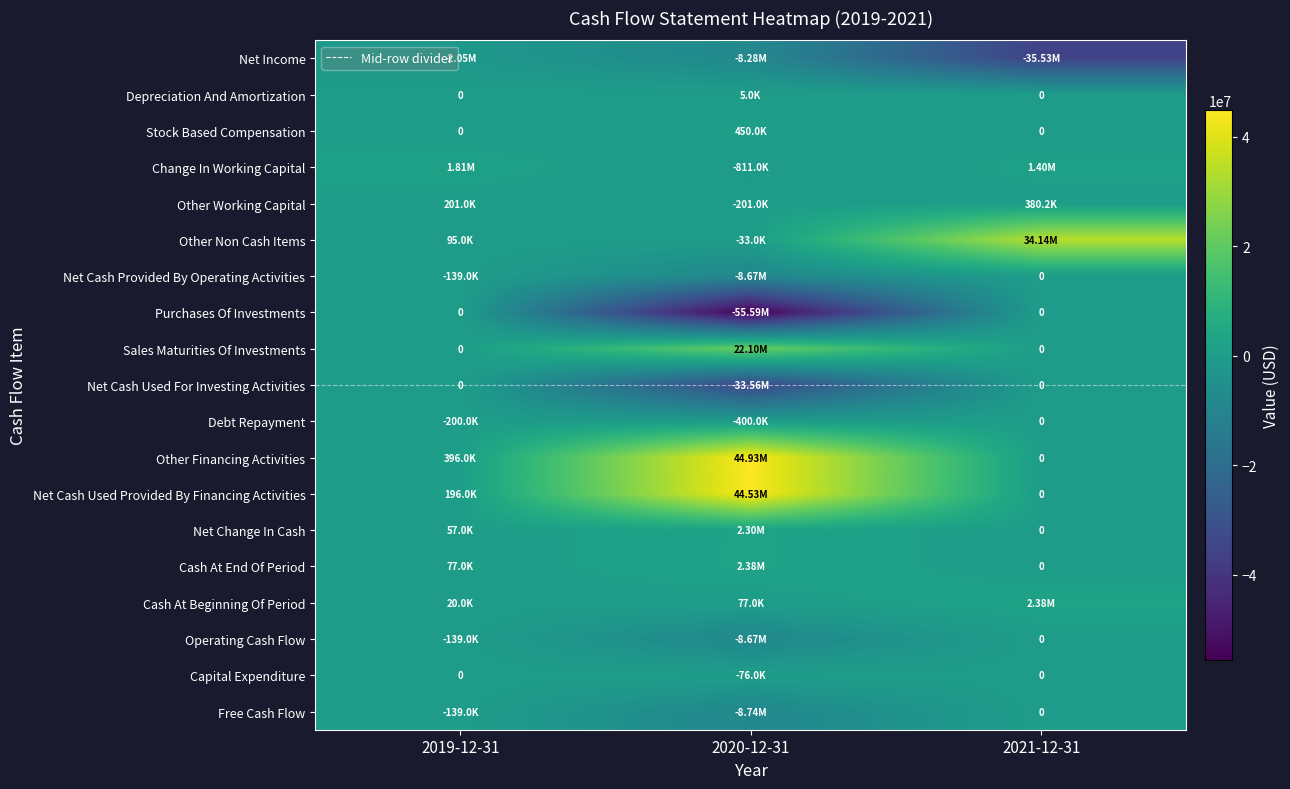

Which series has the largest total across all categories?

Other Financing Activities